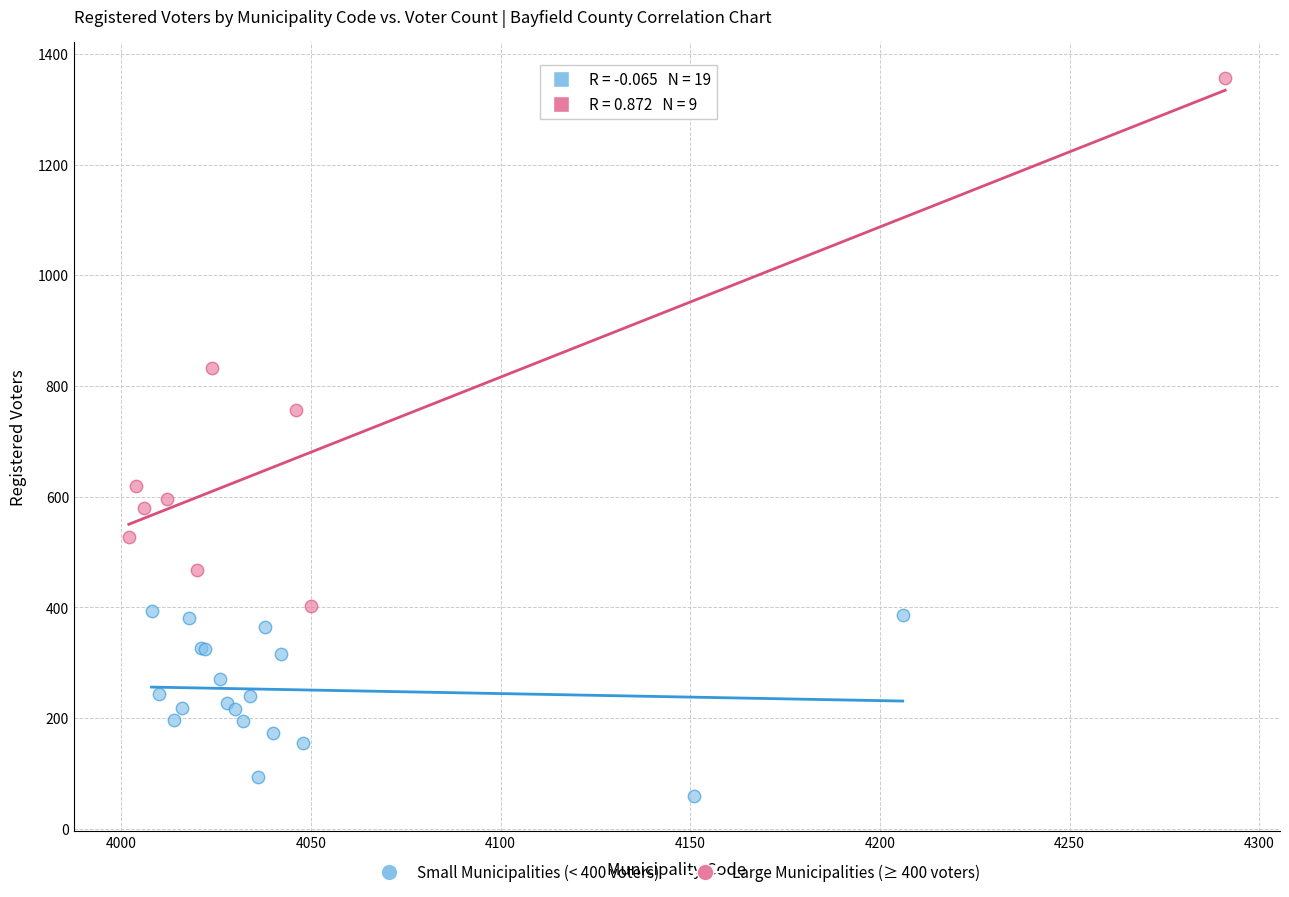

Which series reaches the minimum Y coordinate?

Small Municipalities (< 400 voters)